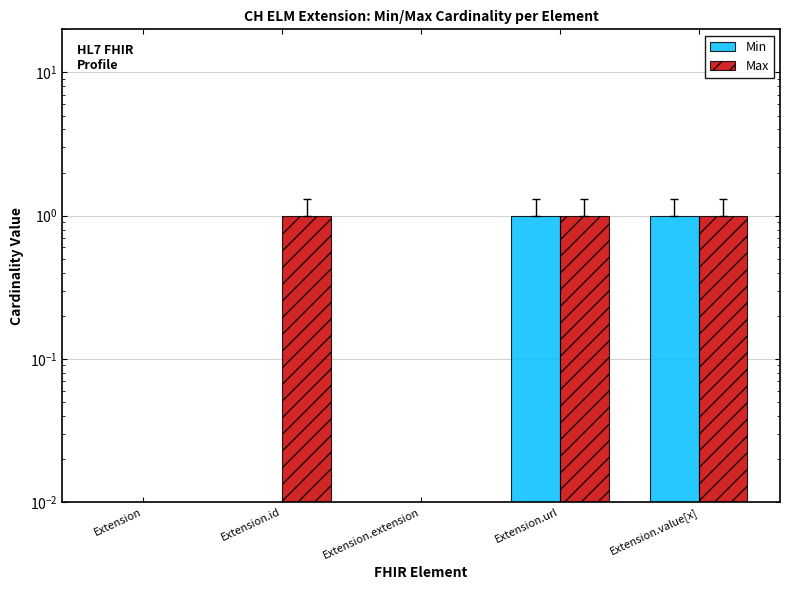

List the series in order of their overall mean, lowest first.

Min, Max